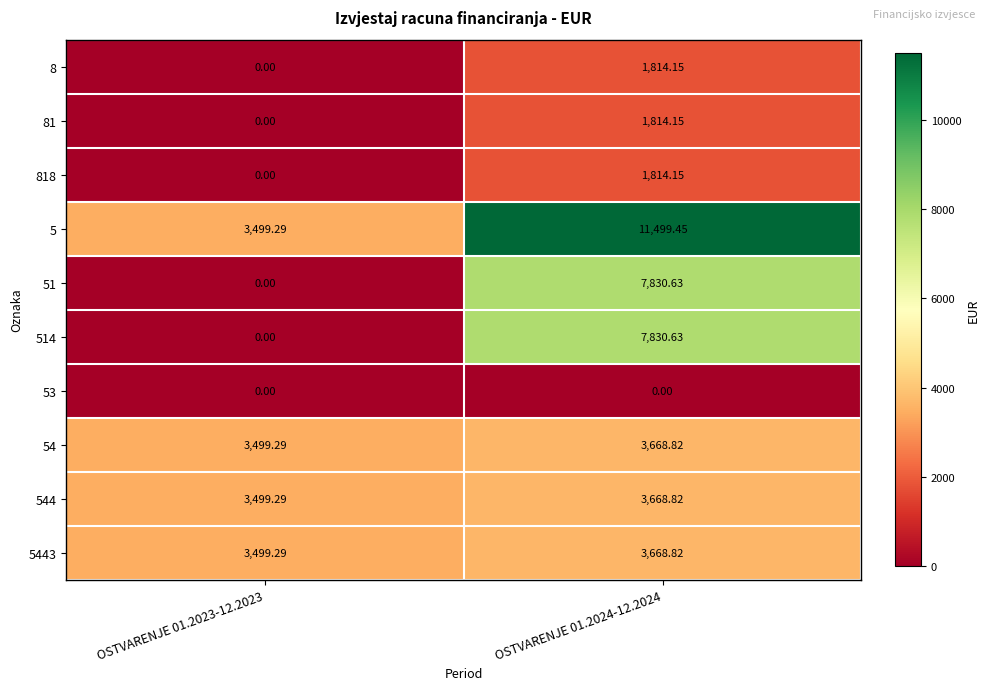

What is the spread (max minus min) of values at OSTVARENJE 01.2023-12.2023?

3499.3